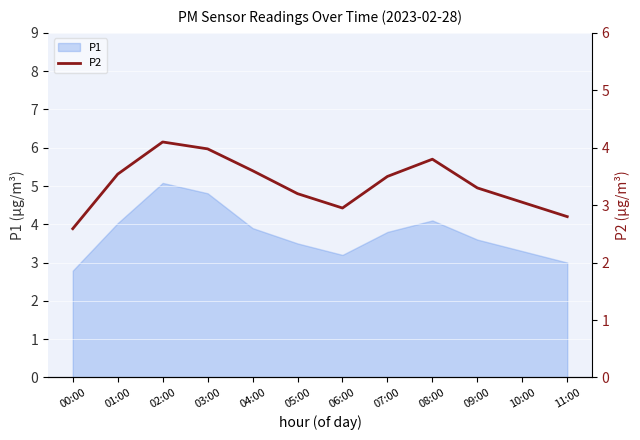

What is the sum of all values?

40.4